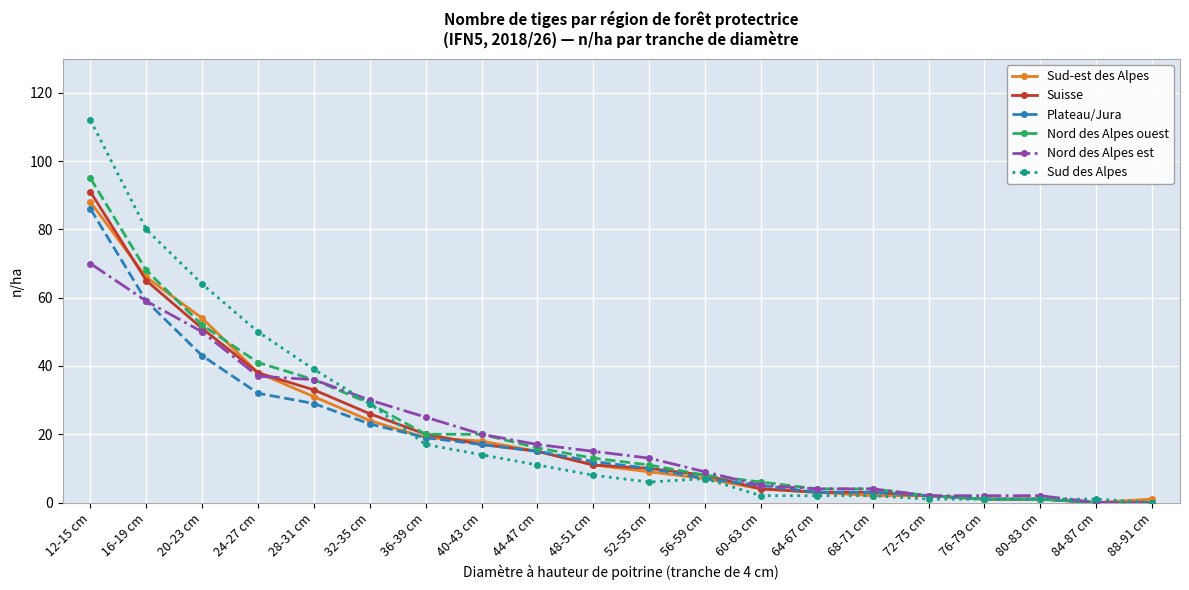

True or false: Sud des Alpes and Sud-est des Alpes intersect in this chart.

True